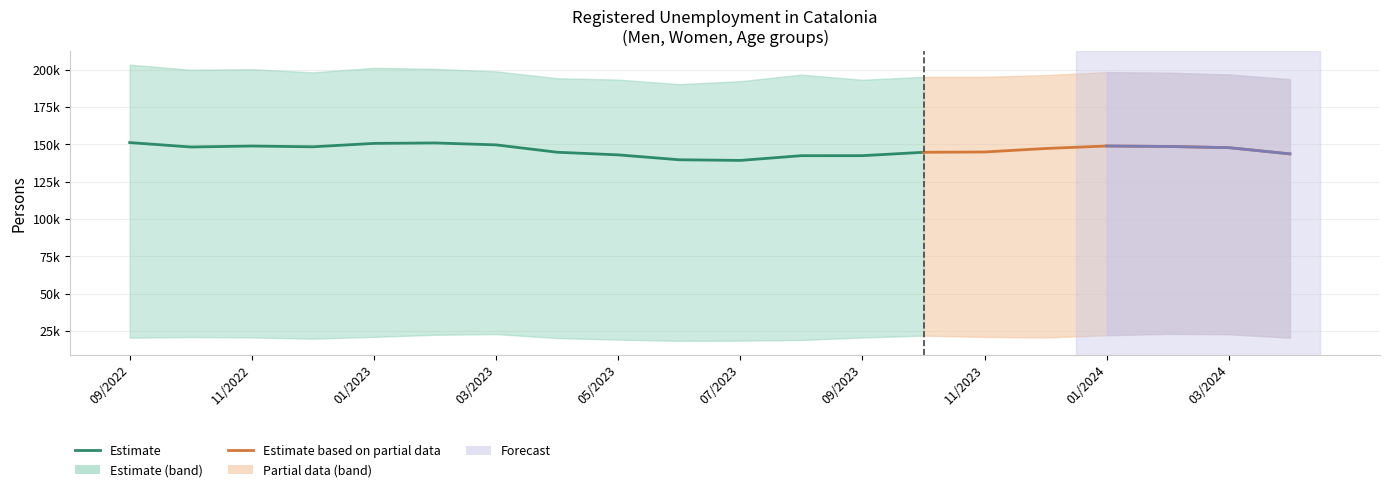

True or false: From 45 years and over has a value of 291851 at 02/2023.

False